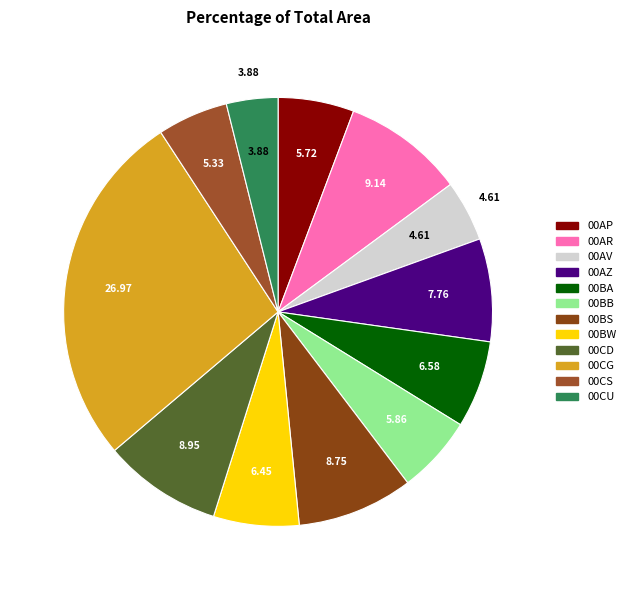

Do 00AR and 00BS together represent more than half of the pie?

No